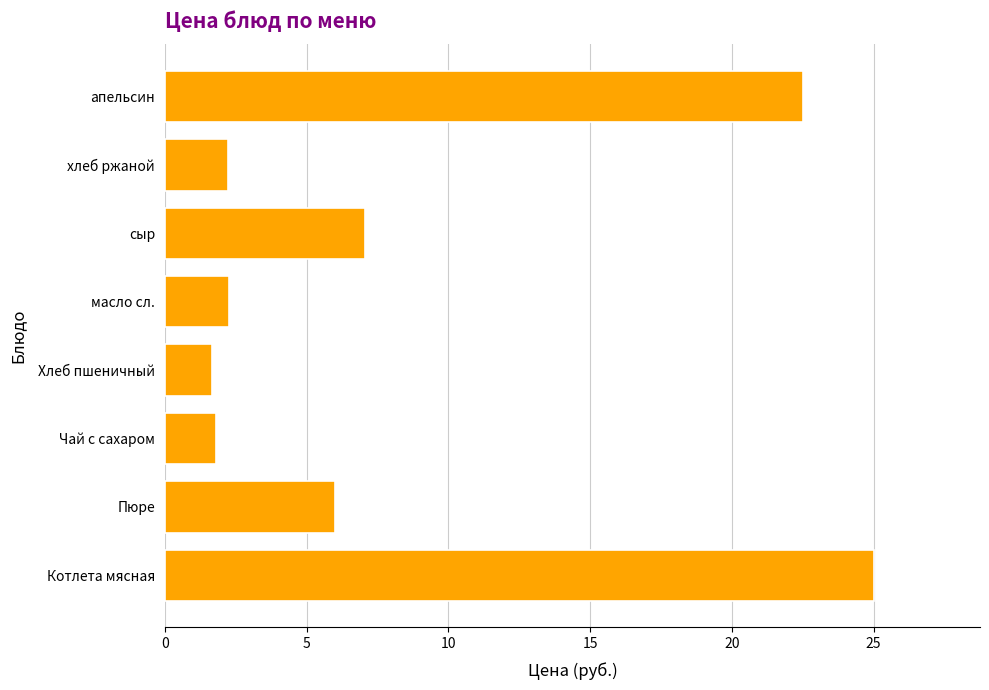

Does the chart contain any negative values?

No